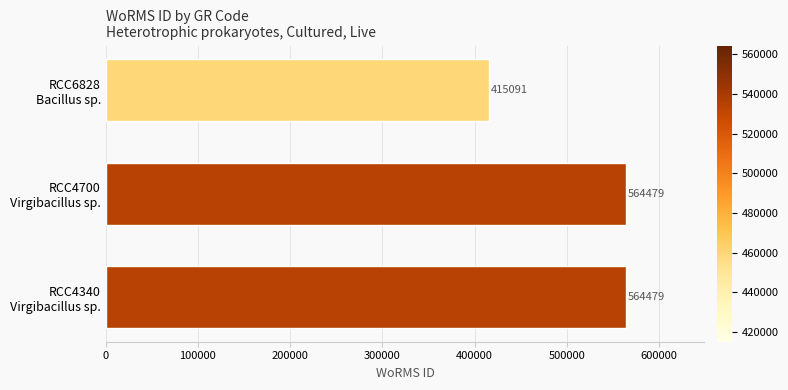

How many values are between 415091 and 564479?

3